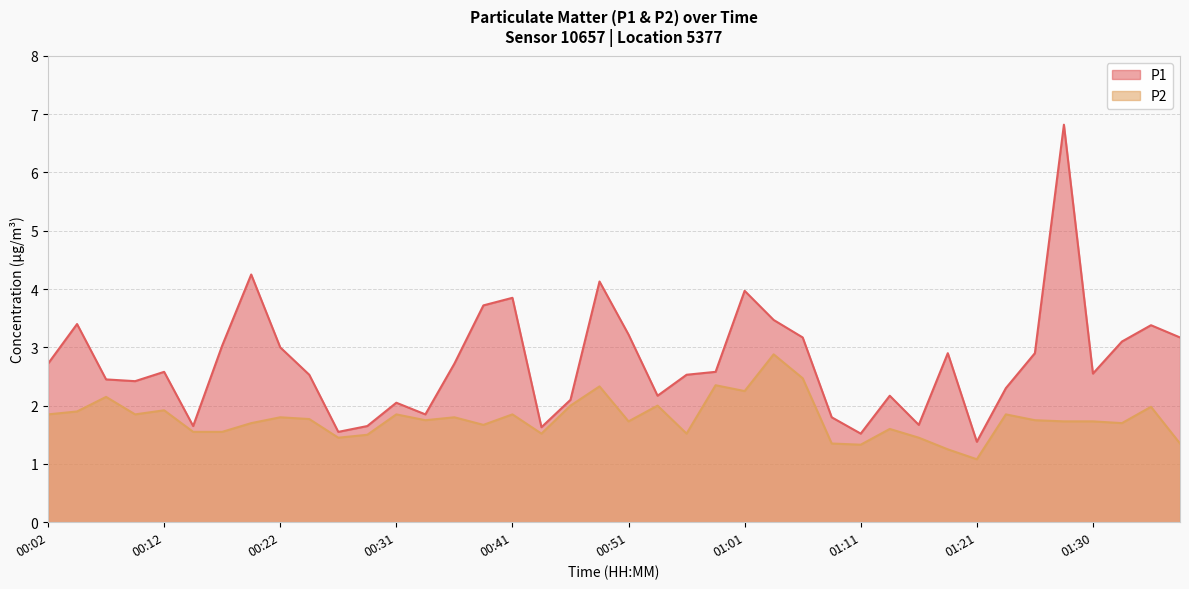

At which label is P2 closest to 1?

01:21